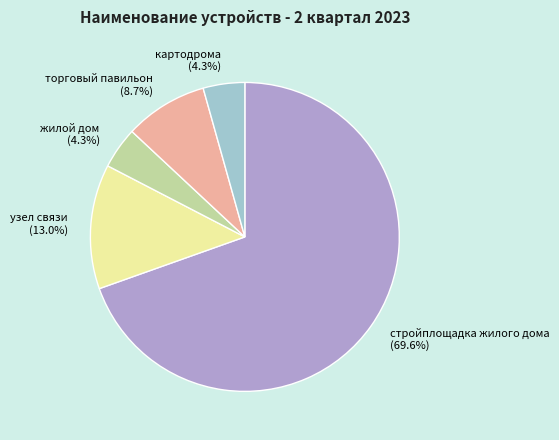

Which has a higher value, жилой дом (4.3%) or узел связи (13.0%)?

узел связи (13.0%)